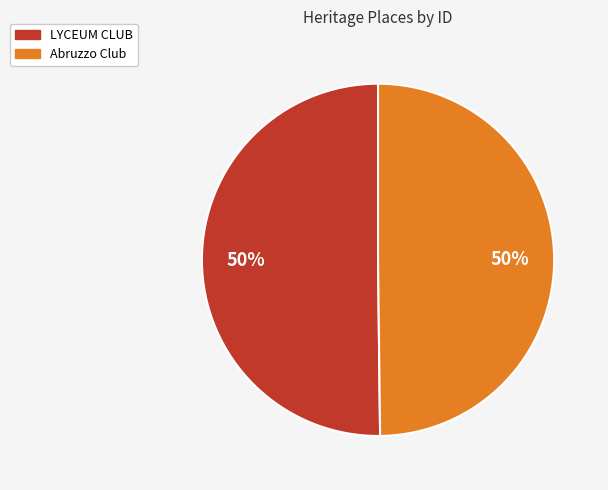

What is the ratio of the value at Abruzzo Club to the value at LYCEUM CLUB?

1.0